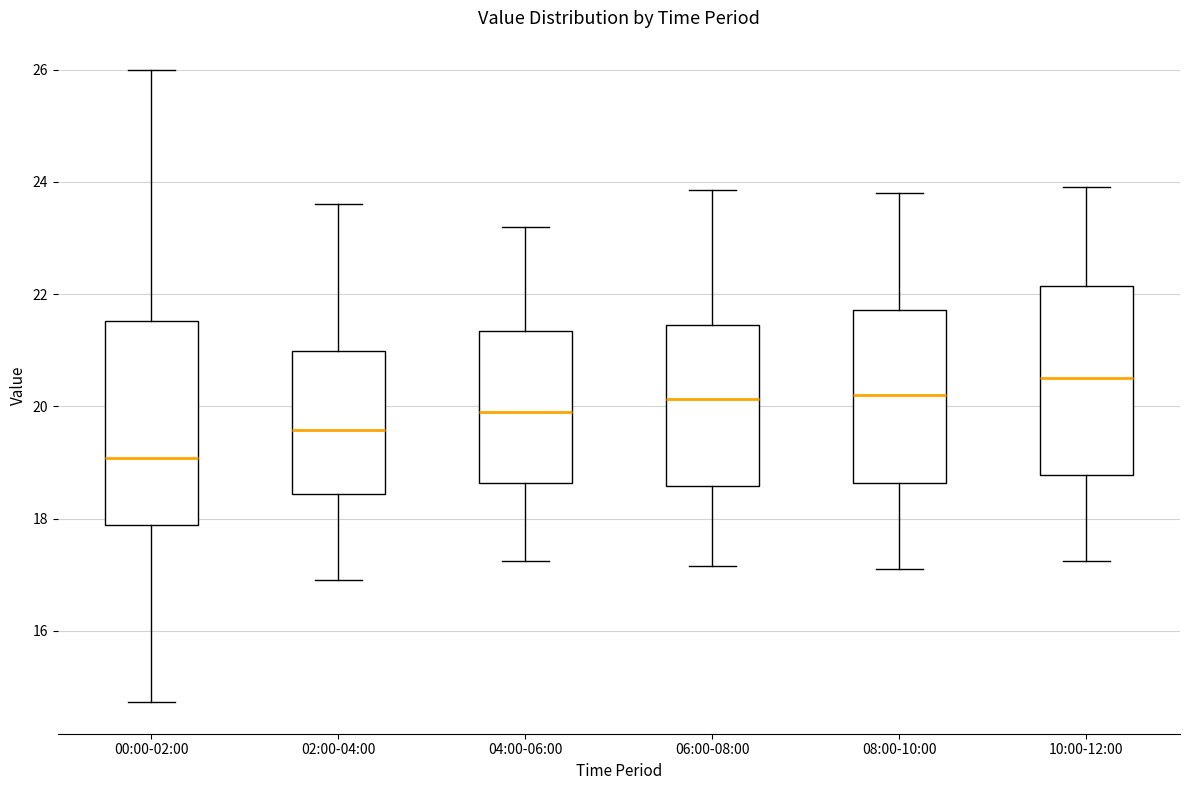

Comparing the boxes themselves (not the whiskers), which one is the tallest?

00:00-02:00